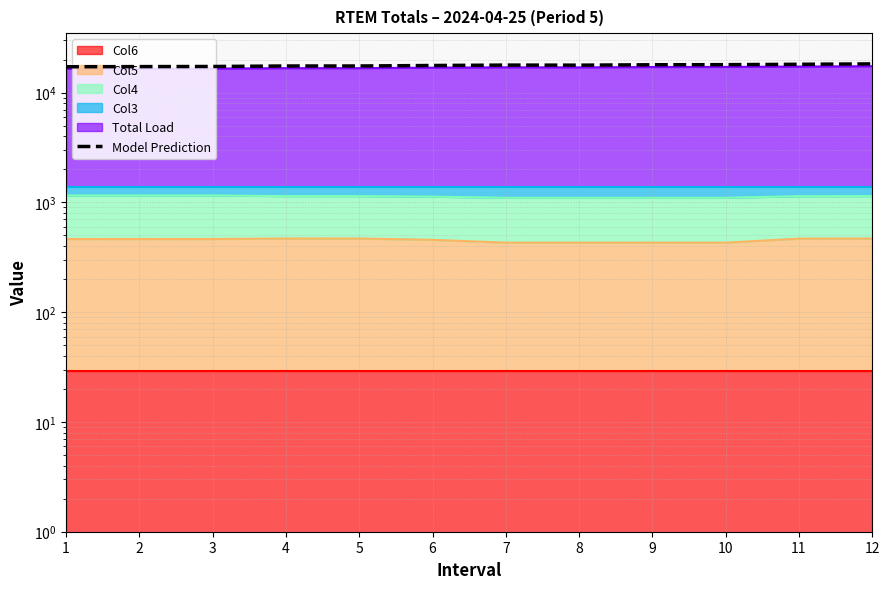

What is the difference between the maximum and second lowest values?

1009.3